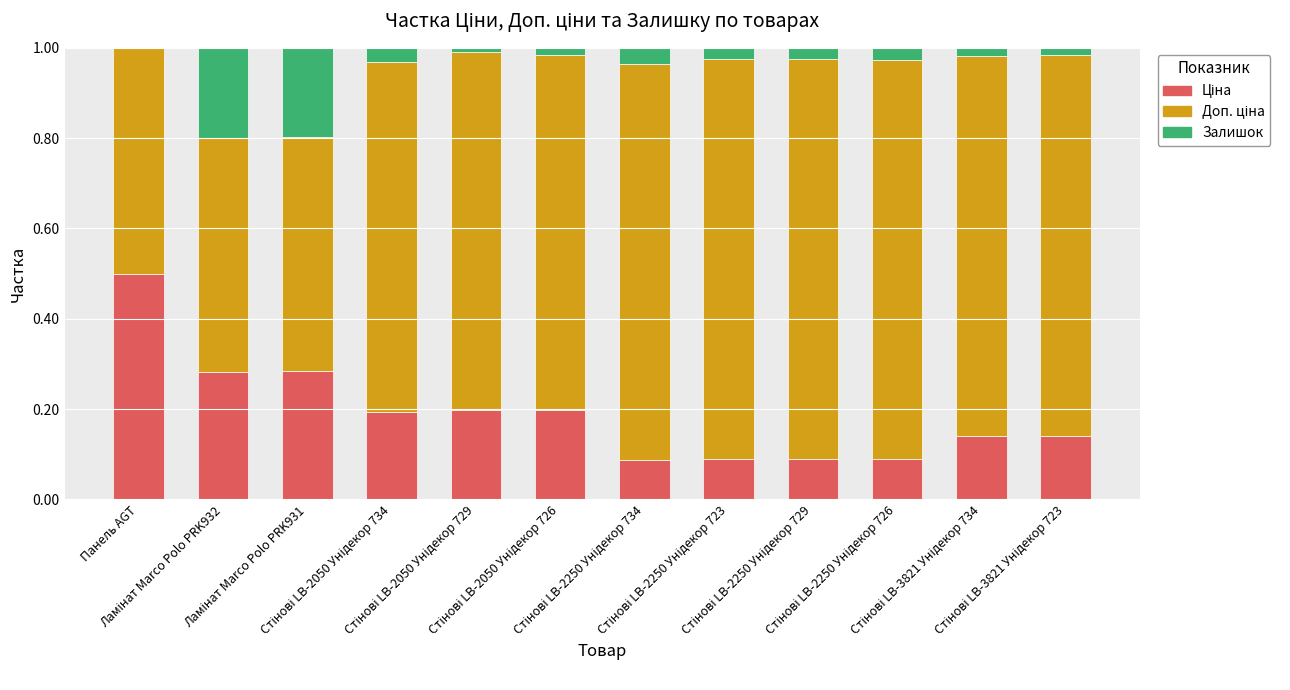

Are the bars horizontal?

No